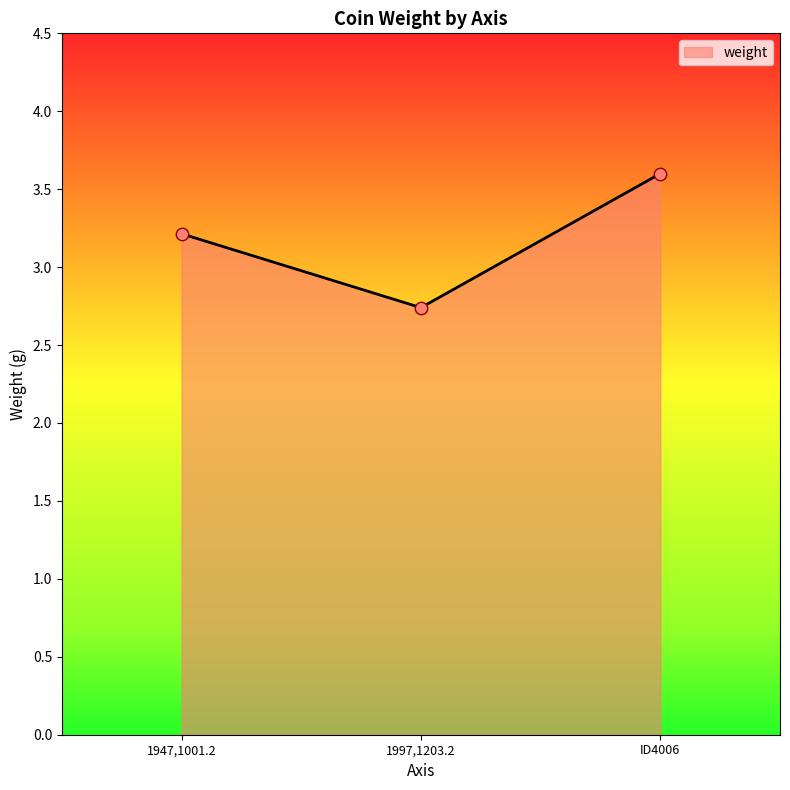

Approximately how many times larger is the value at 1947,1001.2 compared to 1997,1203.2?

1.2